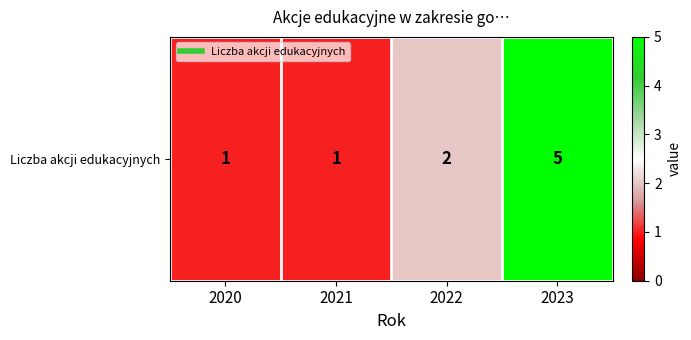

How many data points does each series have?

4